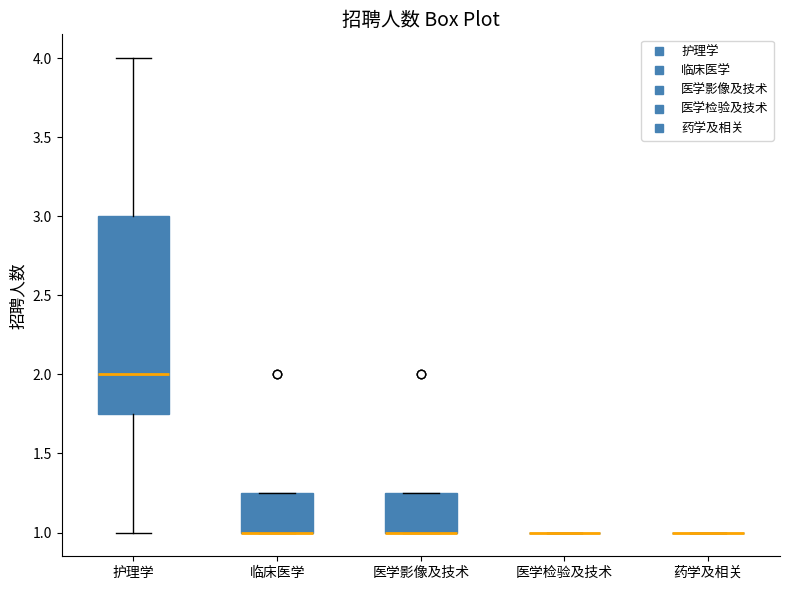

Which box is the tallest, from its lower edge to its upper edge?

护理学